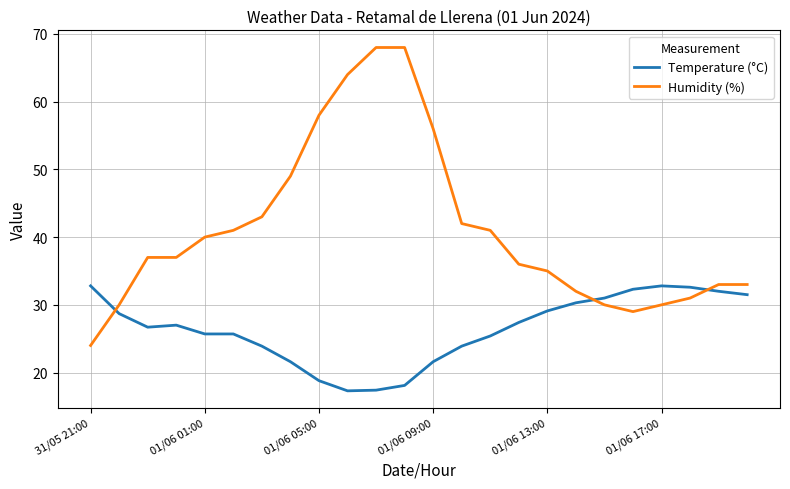

How many categories are shown in the chart?

24